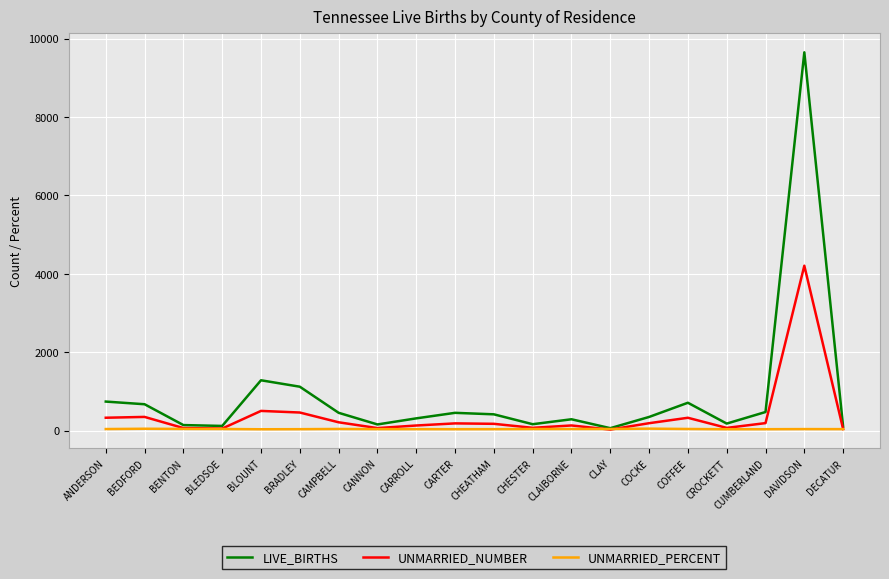

Does the chart have visible grid lines?

Yes